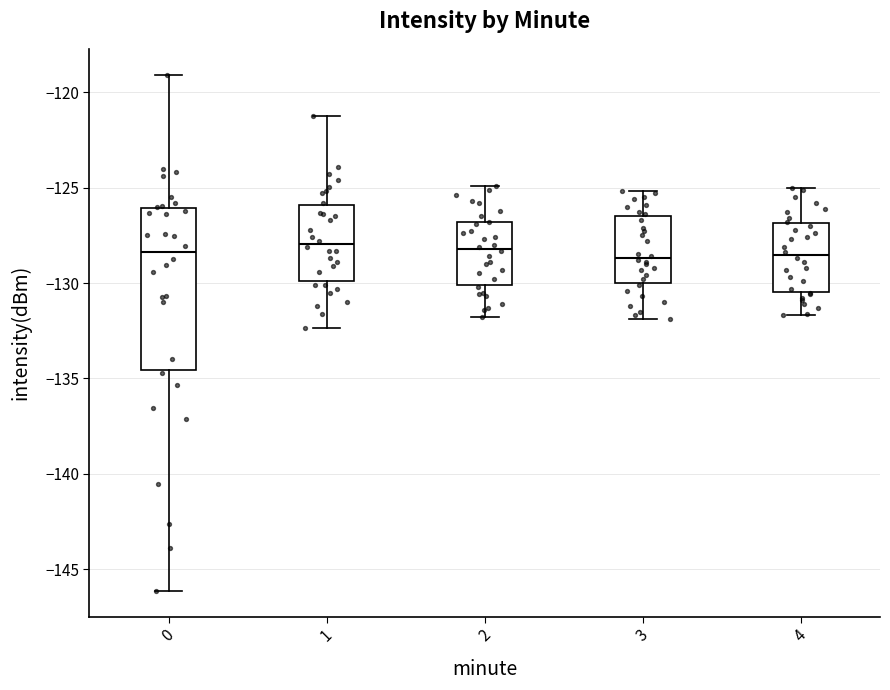

Comparing the boxes themselves (not the whiskers), which one is the tallest?

0